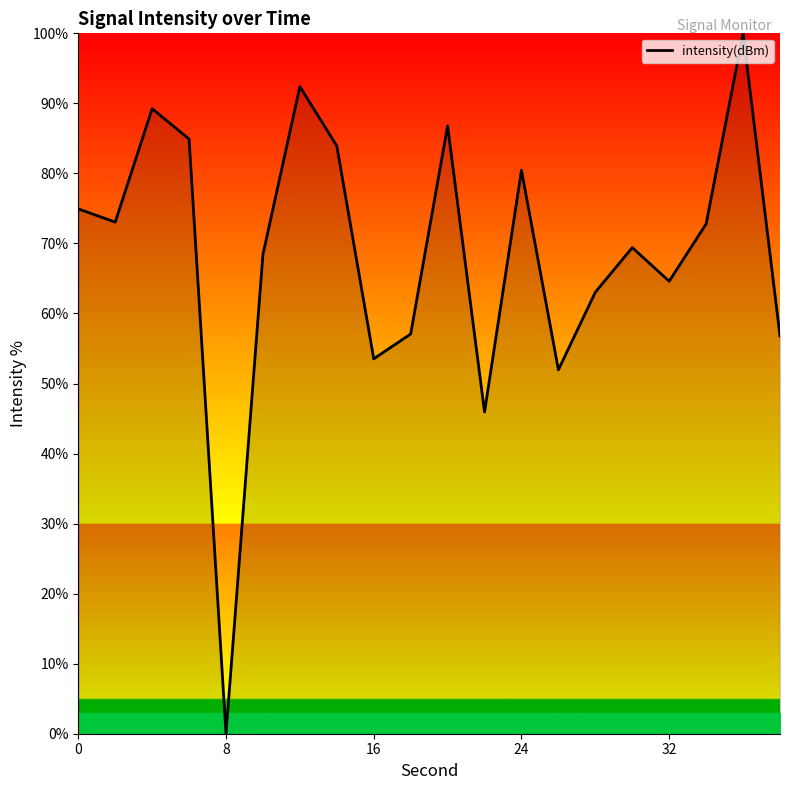

What is the greatest value displayed?

100.0